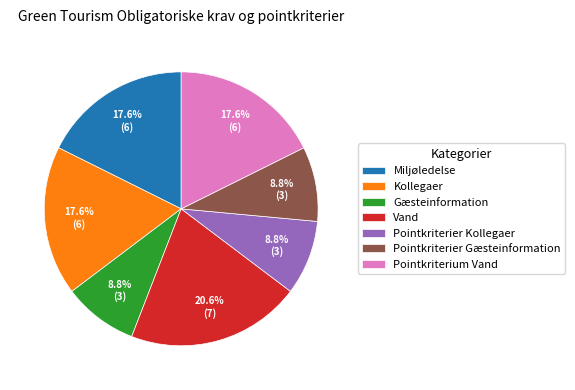

How many segments does this pie chart have?

7